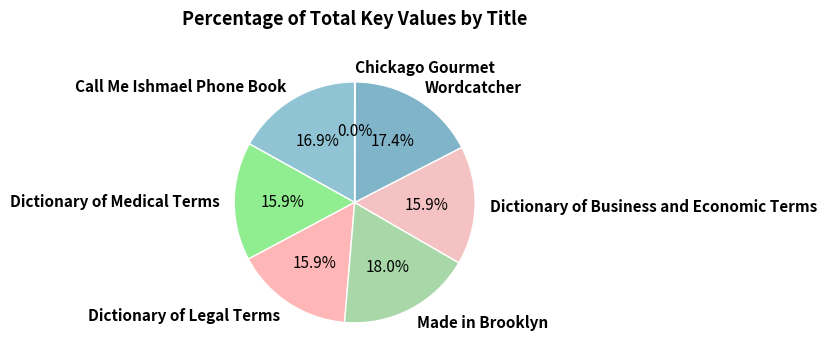

The Wordcatcher slice represents 23% of the pie. True or false?

False